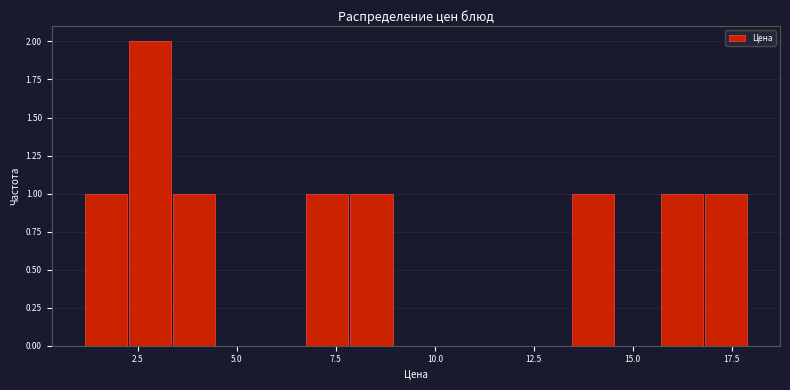

Around what value on the x-axis is the tallest bar? Give the approximate position of its centre, as read against the axis.

3.0